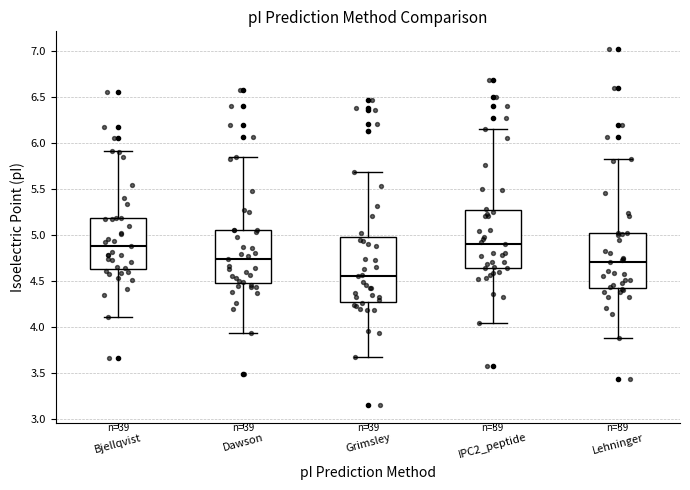

Reading left to right, read every box against the y-axis: the position of its median line, the range the box covers, and the ends of its whiskers. The values are not printed on the chart, so give them approximately, as read against the axis.

Bjellqvist: median 4.90, box 4.60 to 5.20, whiskers 4.10 to 5.90
Dawson: median 4.75, box 4.45 to 5.05, whiskers 3.95 to 5.85
Grimsley: median 4.55, box 4.25 to 5.00, whiskers 3.65 to 5.70
IPC2_peptide: median 4.90, box 4.65 to 5.25, whiskers 4.05 to 6.15
Lehninger: median 4.70, box 4.40 to 5.00, whiskers 3.85 to 5.80